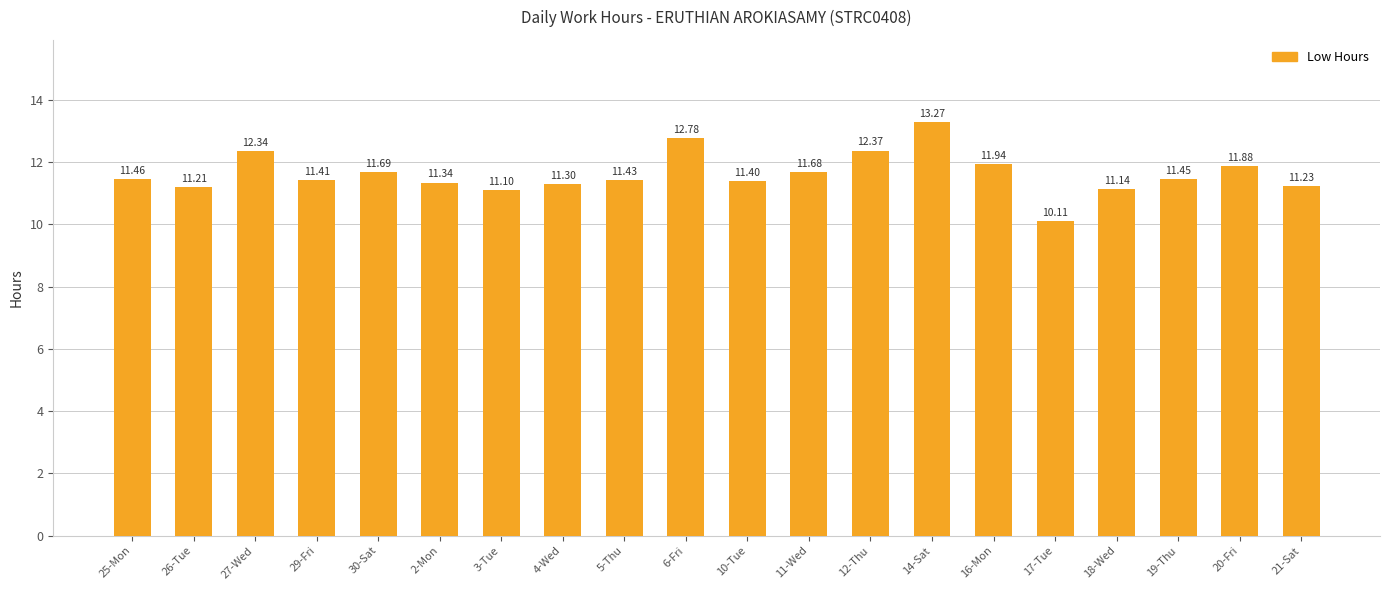

What is the value of the 3rd bar from the left?

12.3